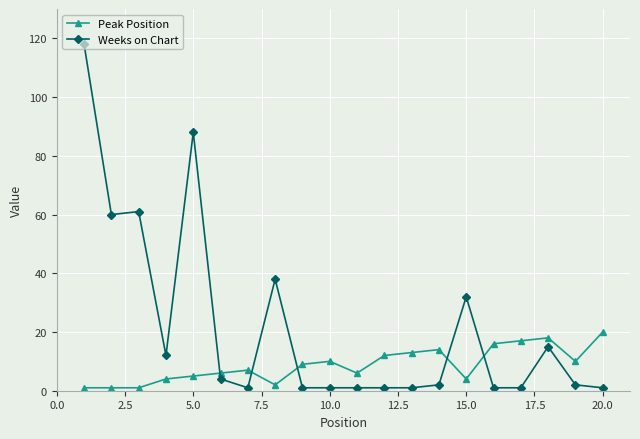

True or false: Peak Position has more than 0 interior local peaks.

True